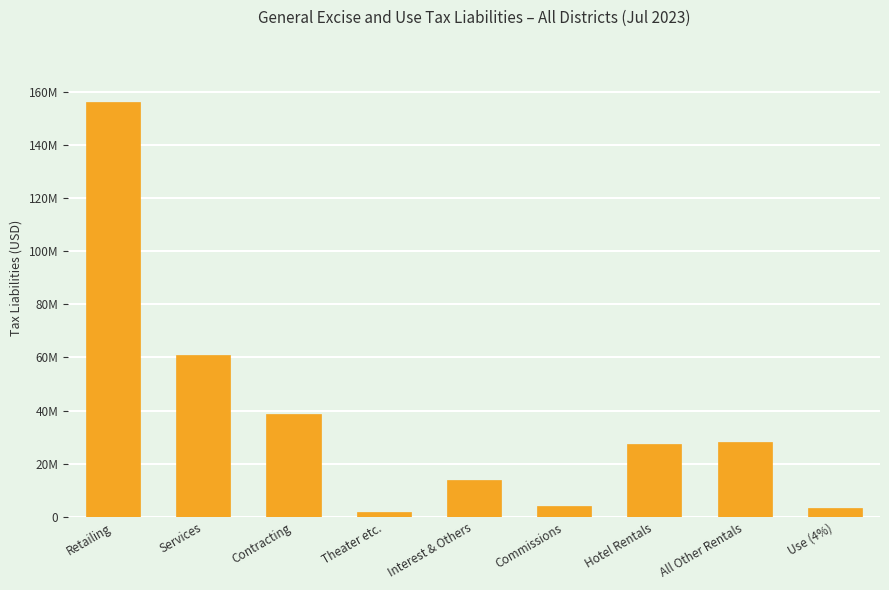

Does the chart contain any negative values?

No